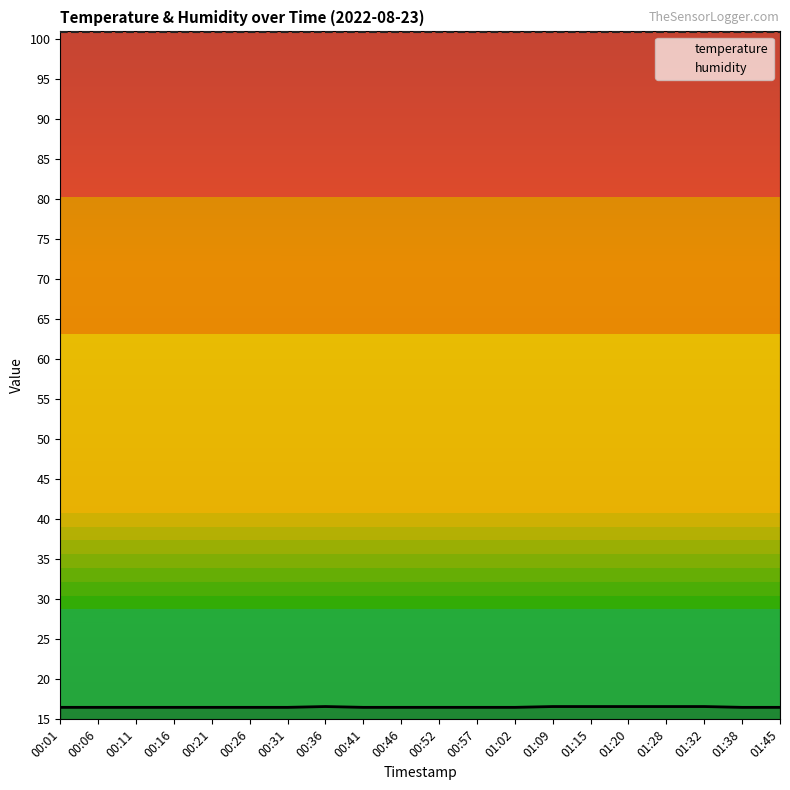

What is the minimum value shown in the chart?

16.5